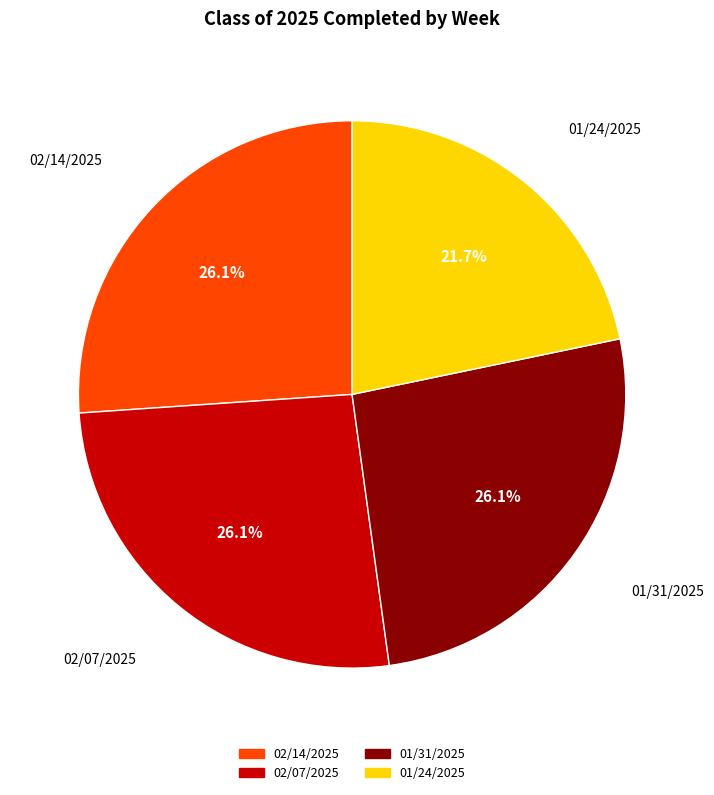

True or false: 02/07/2025 accounts for 19% of the total.

False